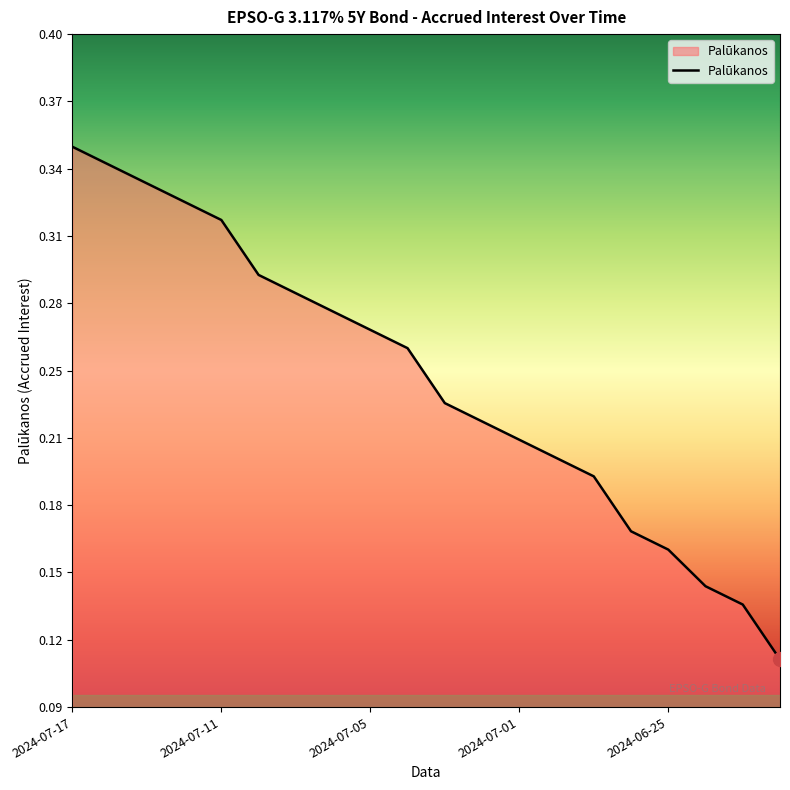

Does the chart have visible grid lines?

No